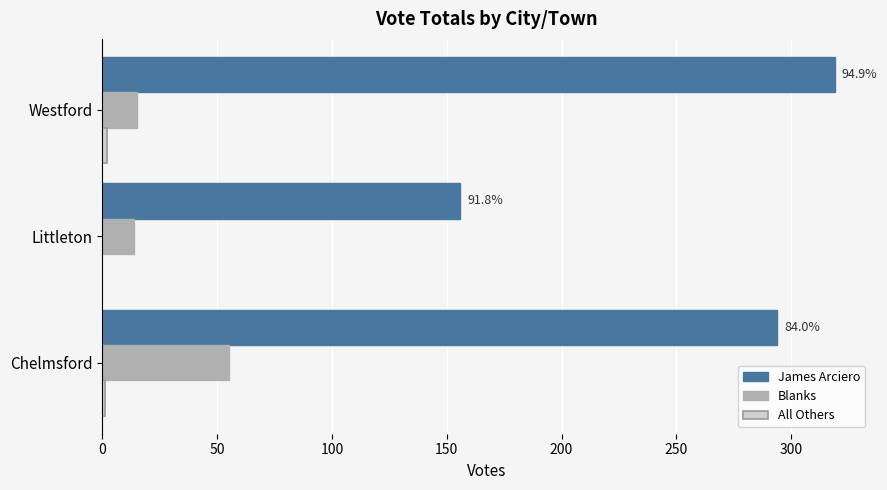

Which series has the largest total across all categories?

James Arciero